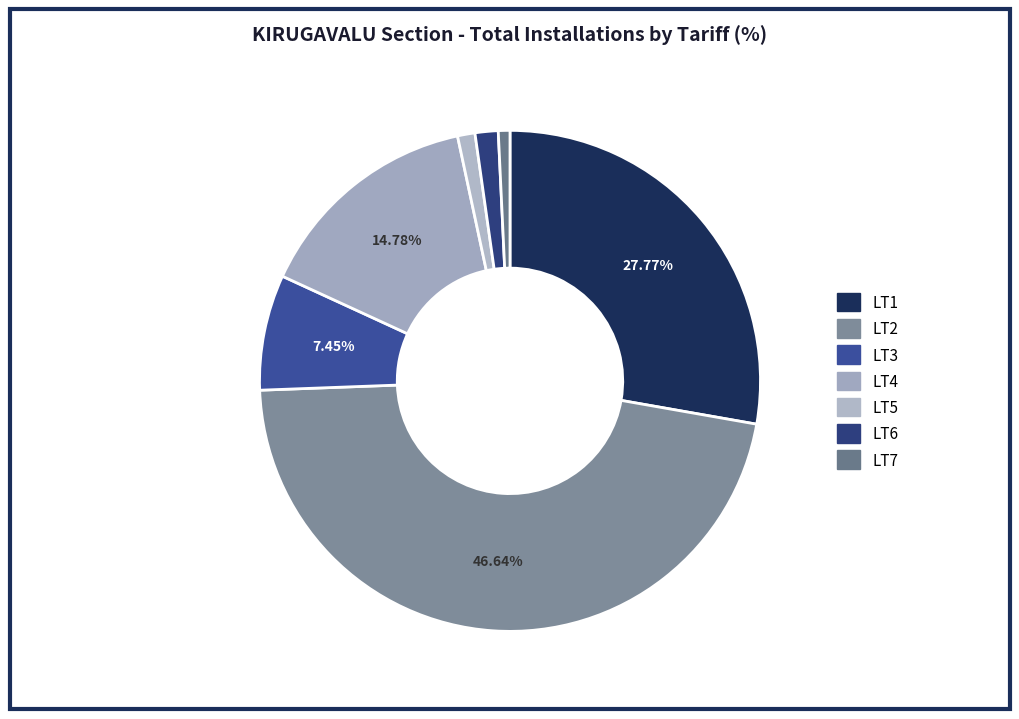

How much of the chart is everything except LT3?

92.5%